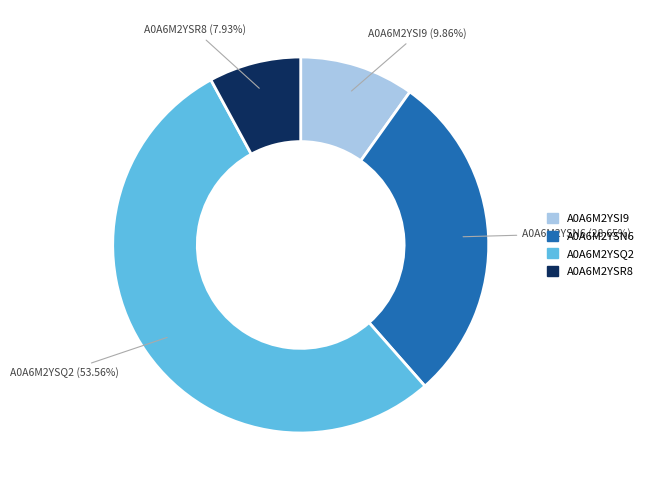

Combined, do A0A6M2YSI9 and A0A6M2YSR8 account for over 50%?

No